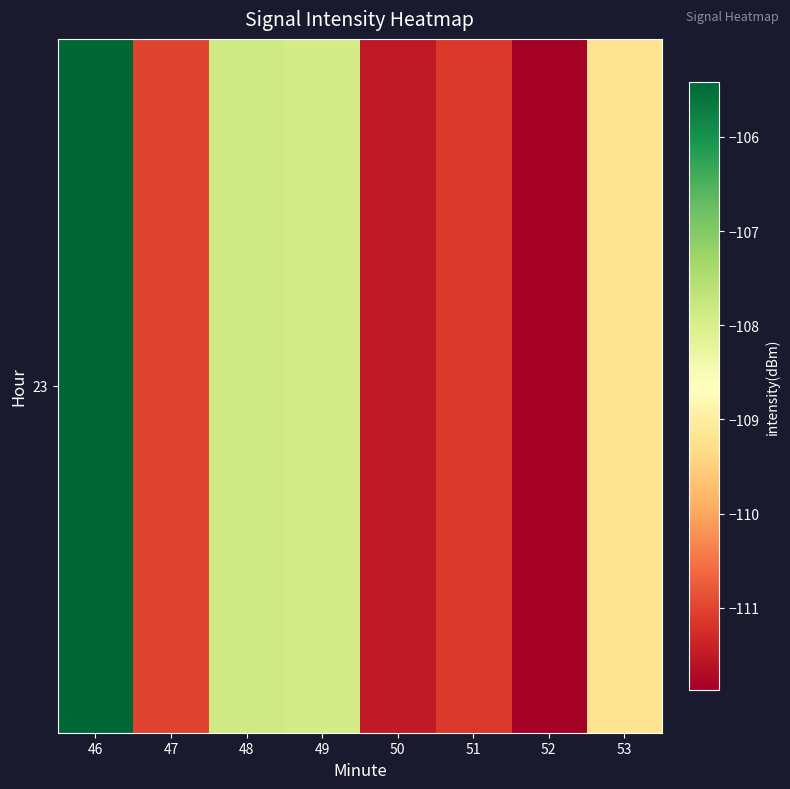

Reading right to left, what are all the values shown in this chart?

-109.2	-111.9	-111.1	-111.5	-107.9	-107.9	-111.0	-105.4